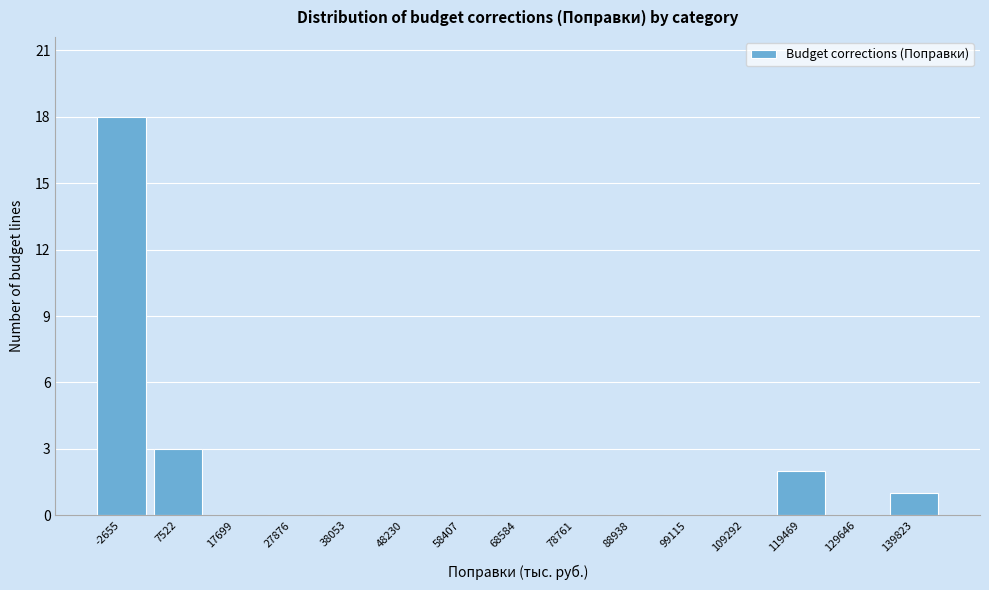

Reading left to right, extract all data points from this chart.

-2655=18	7522=3	17699=0	27876=0	38053=0	48230=0	58407=0	68584=0	78761=0	88938=0	99115=0	109292=0	119469=2	129646=0	139823=1